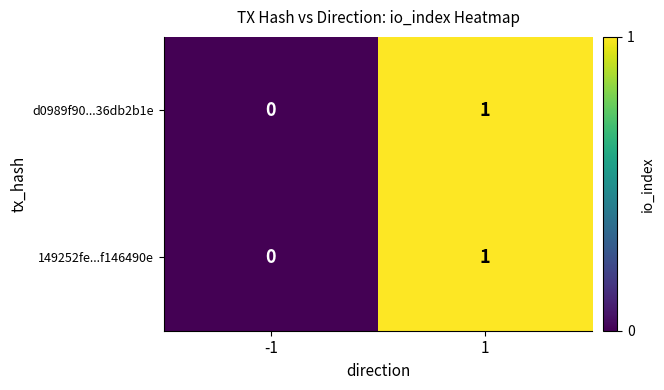

Is the value of d0989f90...36db2b1e at -1 greater than the value of 149252fe...f146490e at 1?

No